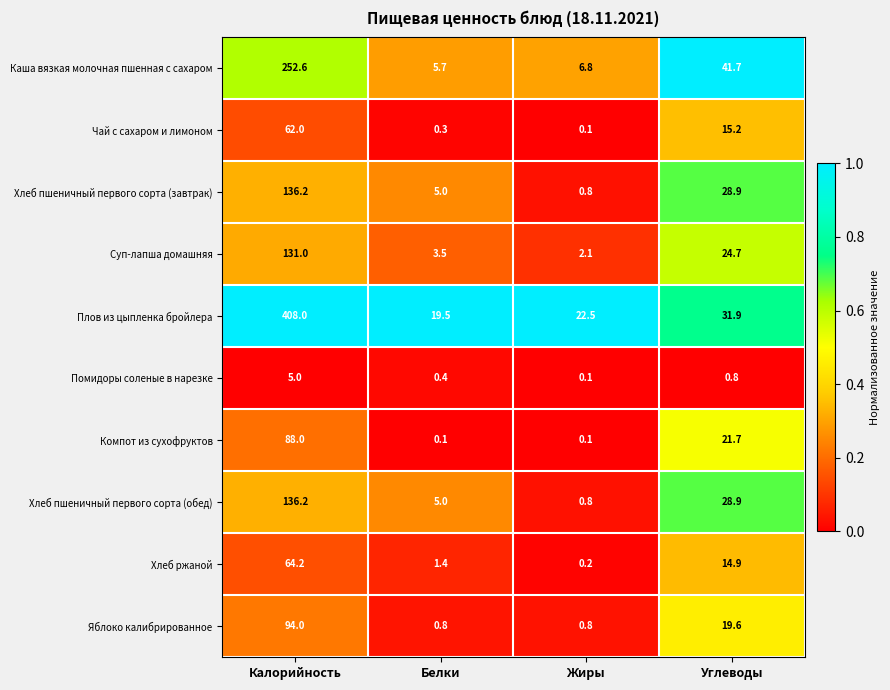

What is the approximate value of Помидоры соленые в нарезке at Белки?

0.4